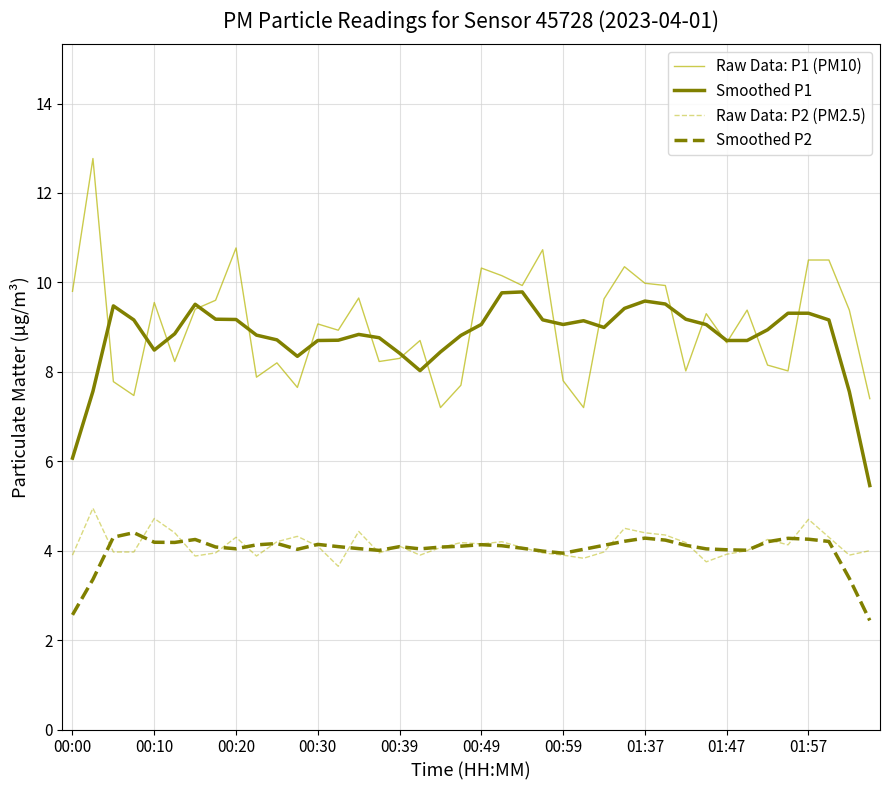

True or false: Smoothed P2 and Smoothed P1 intersect in this chart.

False